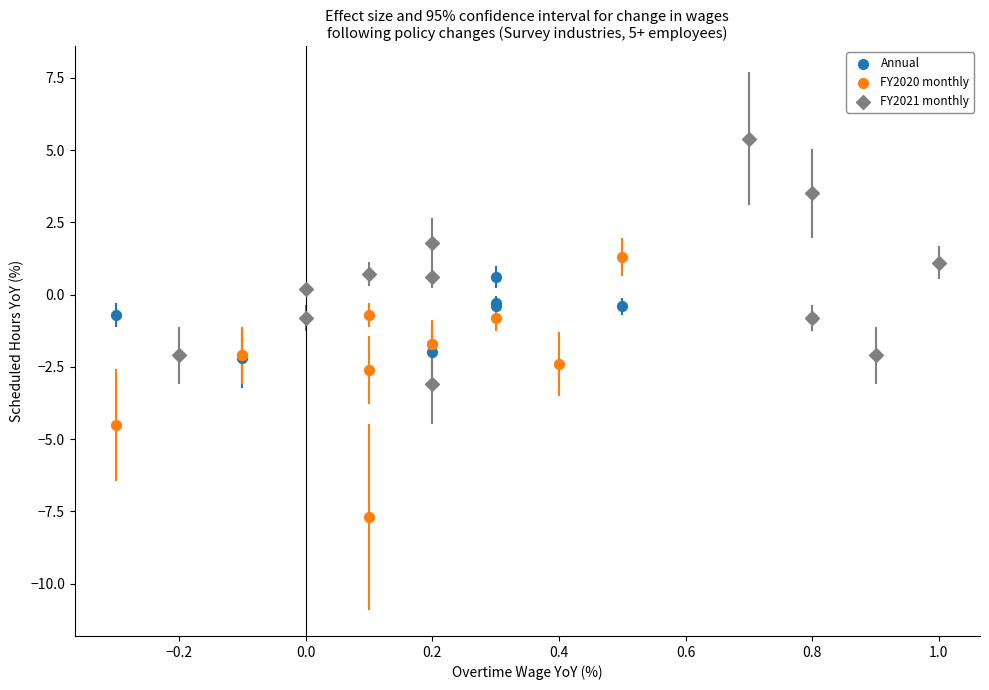

Which series contains the lowest Y value?

FY2020 monthly